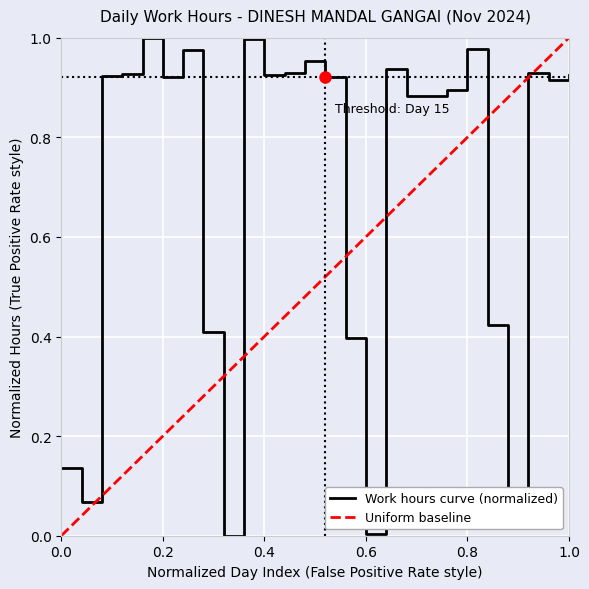

Does the chart display data point markers on the line(s)?

No